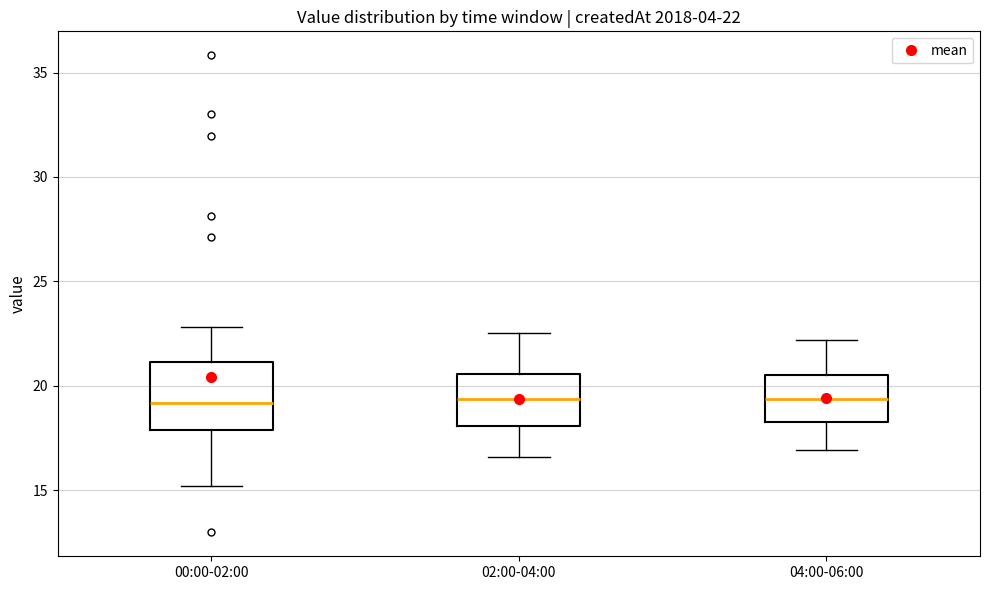

Which box is the tallest, from its lower edge to its upper edge?

00:00-02:00